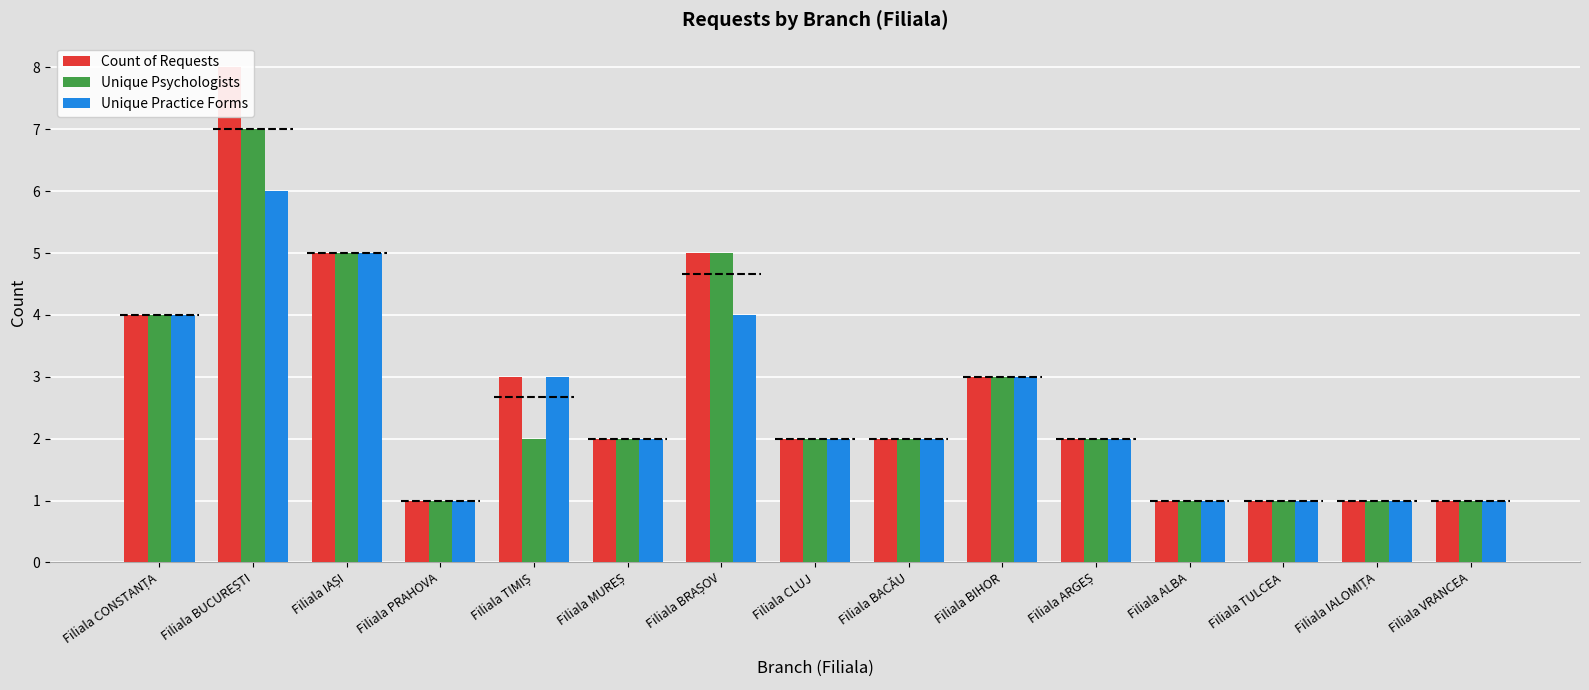

Rank the series by their average value, from highest to lowest.

Count of Requests, Unique Psychologists, Unique Practice Forms